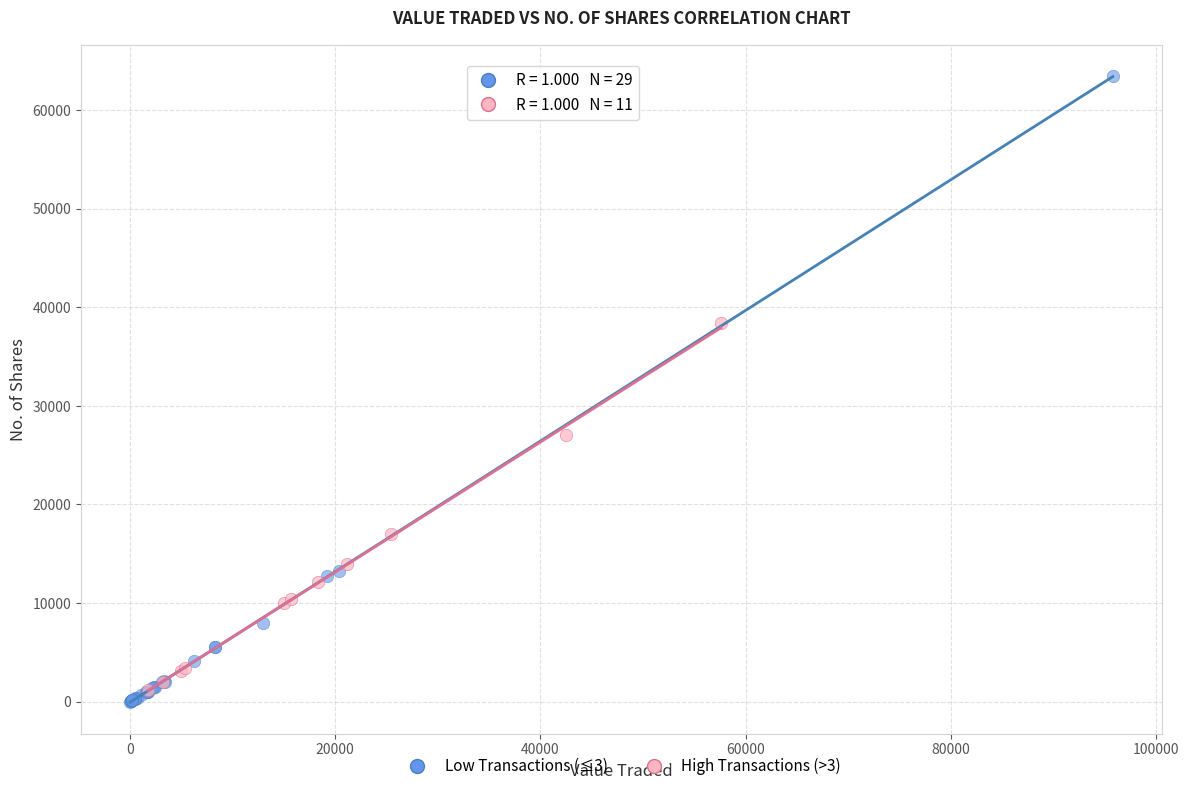

Which series contains the highest Y value?

Low Transactions (≤3)